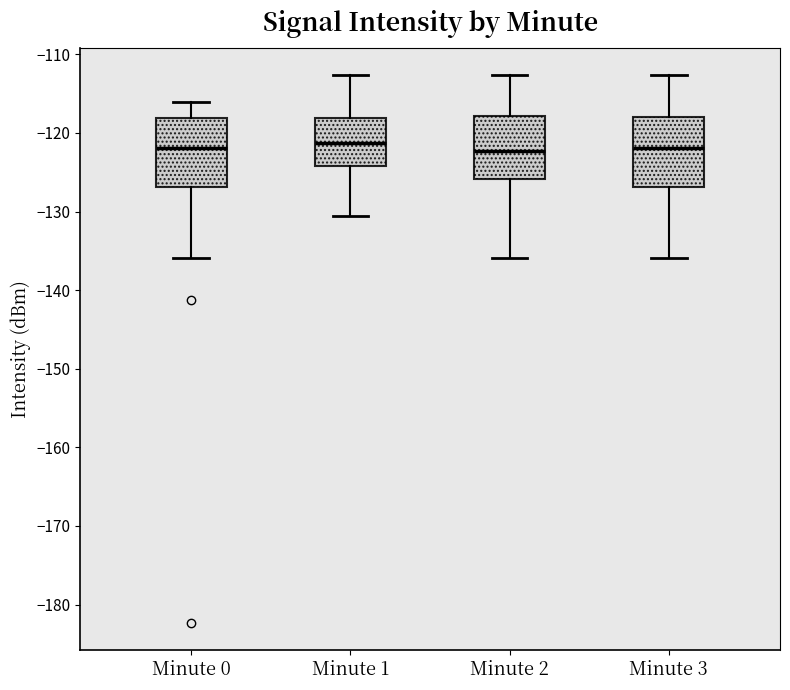

Reading left to right, transcribe this box plot: for each box, give where its median line is, the range the box spans, and where its two whiskers end, as read against the y-axis. The values are not printed on the chart, so give them approximately, as read against the axis.

Minute 0: median -122, box -127 to -118, whiskers -136 to -116
Minute 1: median -121, box -124 to -118, whiskers -131 to -113
Minute 2: median -122, box -126 to -118, whiskers -136 to -113
Minute 3: median -122, box -127 to -118, whiskers -136 to -113